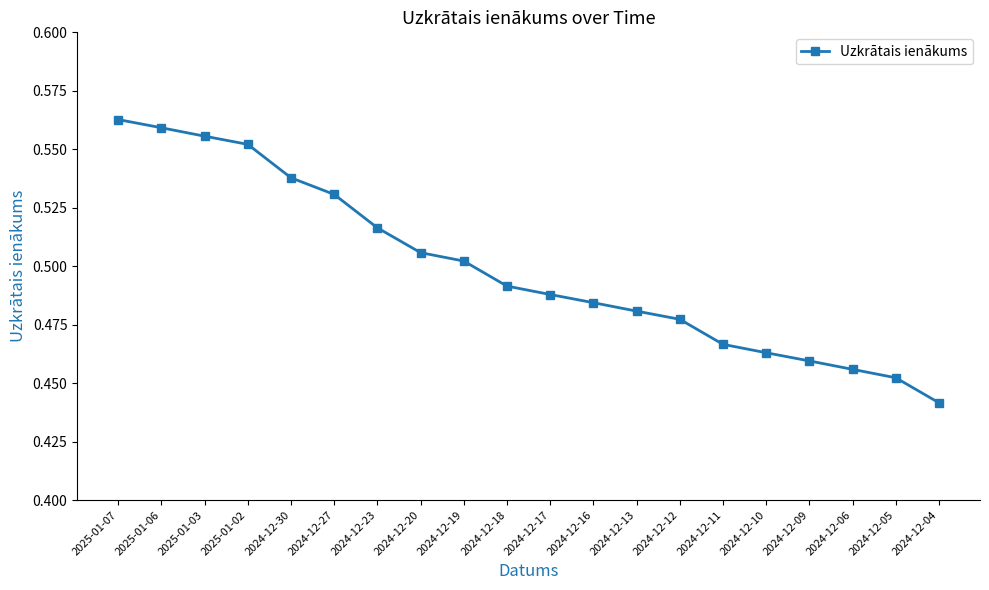

What is the label of the 17th point from the right?

2025-01-02